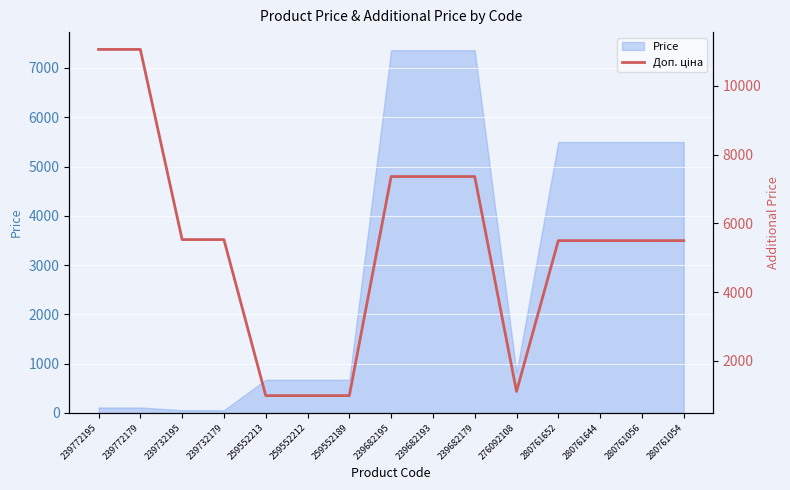

The value at 239772195 is 11055.0. True or false?

True